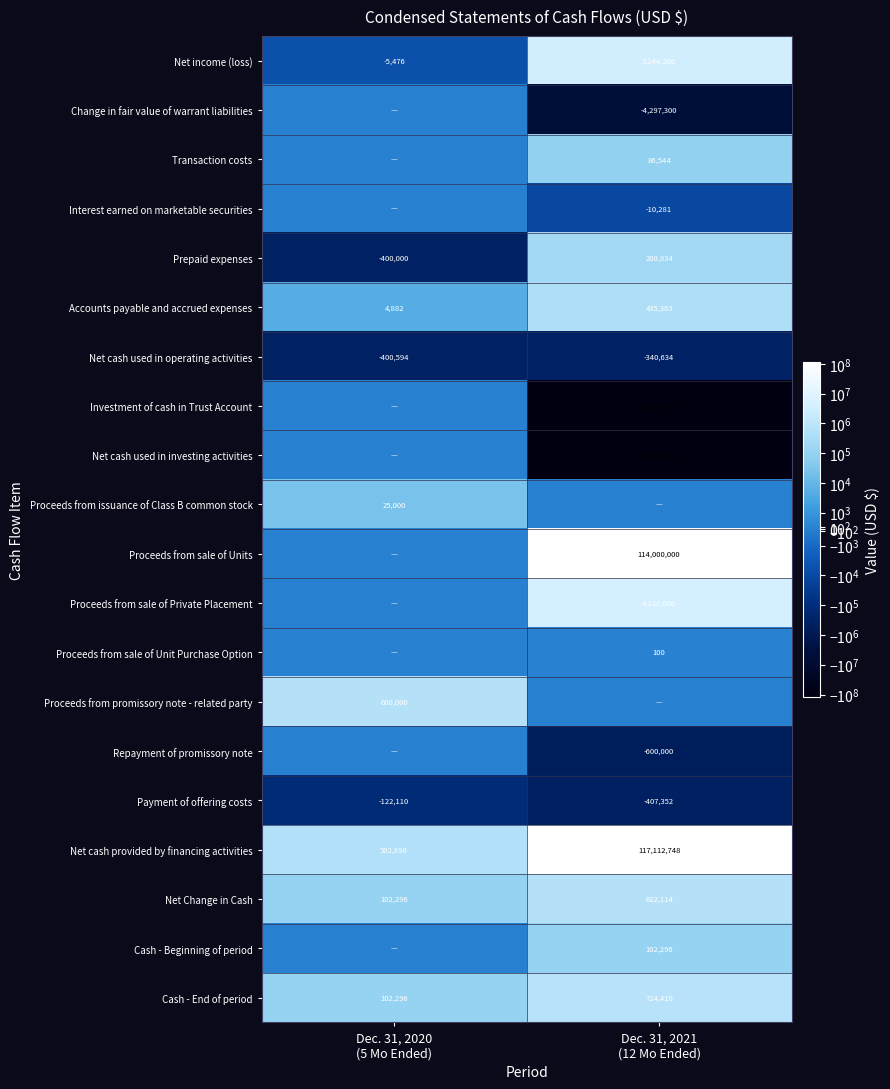

What is the sum of all Net income (loss) values?

3238730